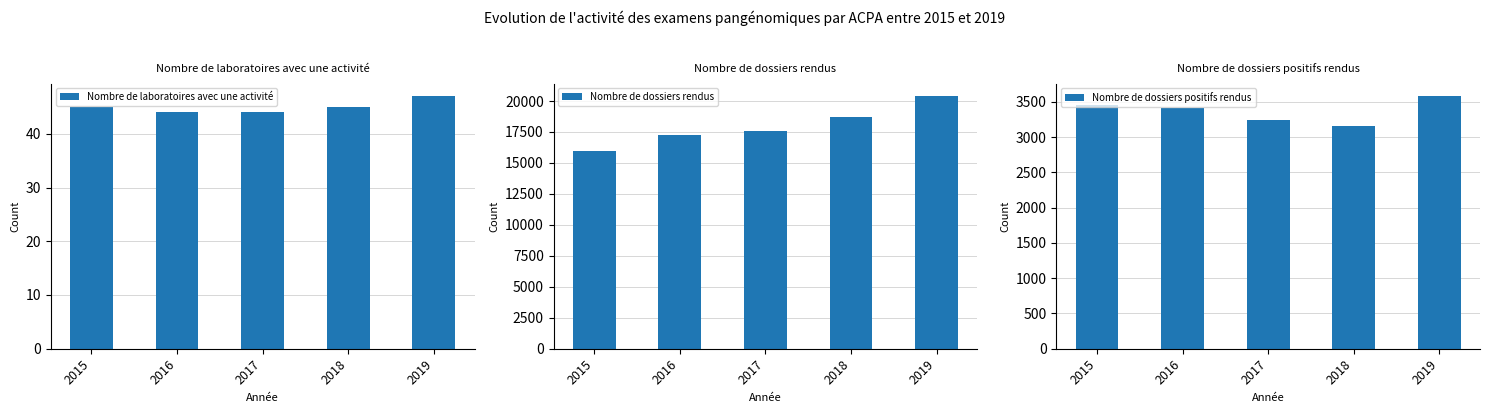

The value of Nombre de laboratoires avec une activité at 2015 is 45. True or false?

True